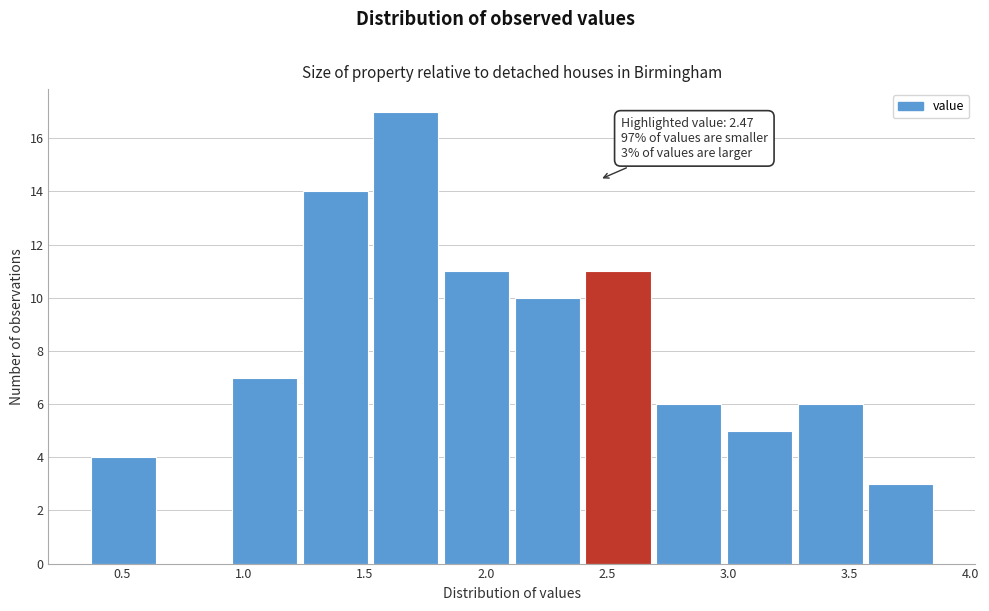

Over which range of the x-axis is the bar tallest?

1.55 to 1.85